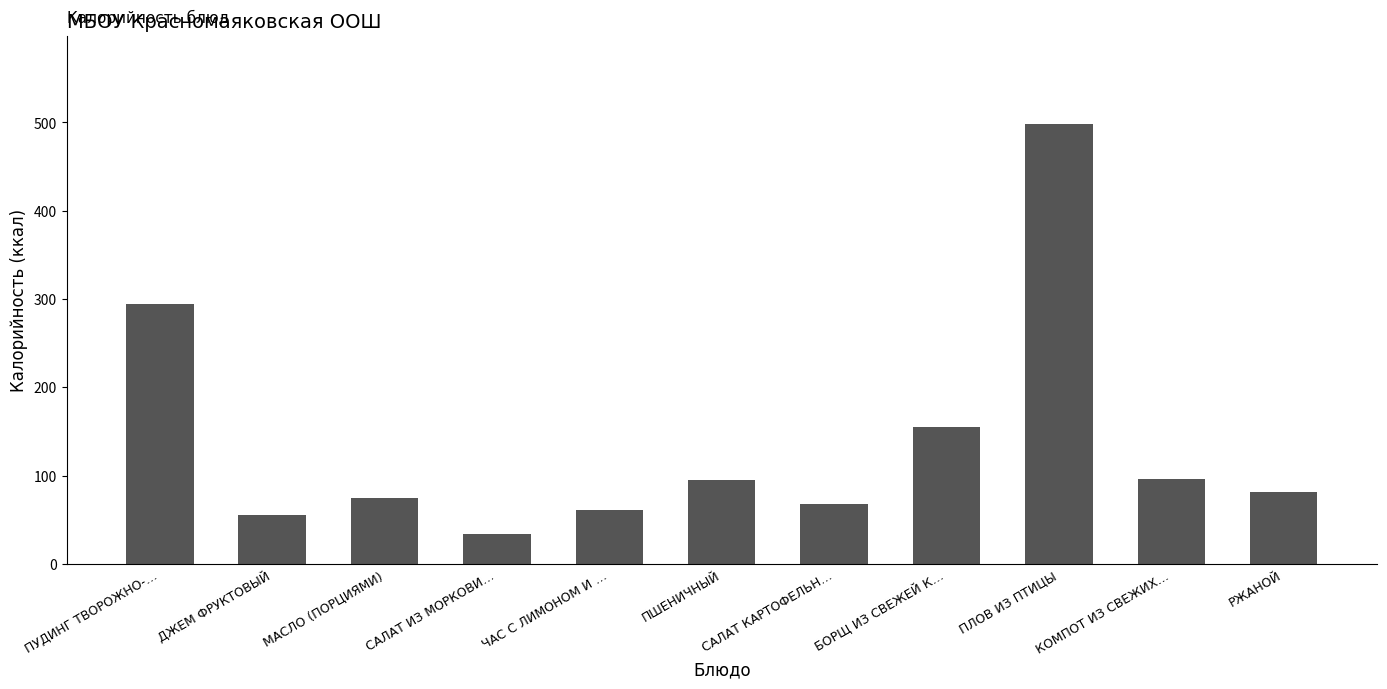

Which has a higher value, ПЛОВ ИЗ ПТИЦЫ or САЛАТ КАРТОФЕЛЬН…?

ПЛОВ ИЗ ПТИЦЫ